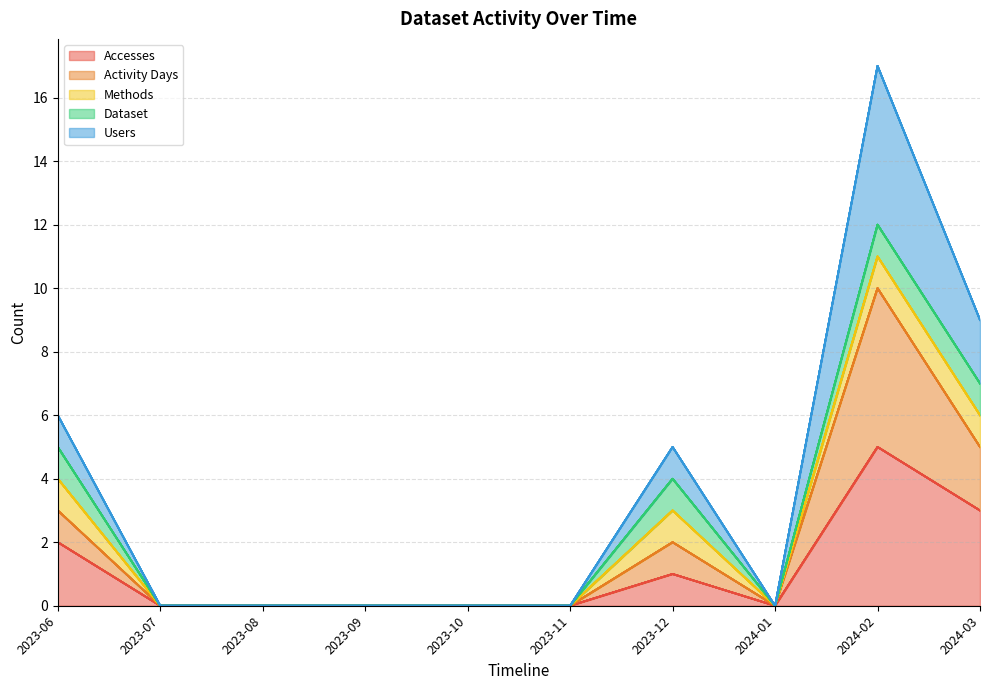

Where is the first local maximum for Accesses?

2023-12